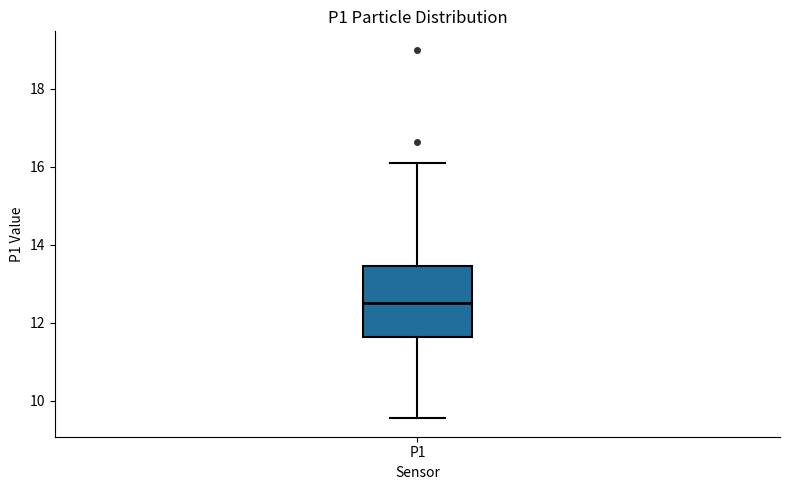

Read this box plot against the y-axis: the position of the median line, the range covered by the box, and the ends of both whiskers. The values are not printed on the chart, so give them approximately, as read against the axis.

median 12.6, box 11.6 to 13.4, whiskers 9.6 to 16.2